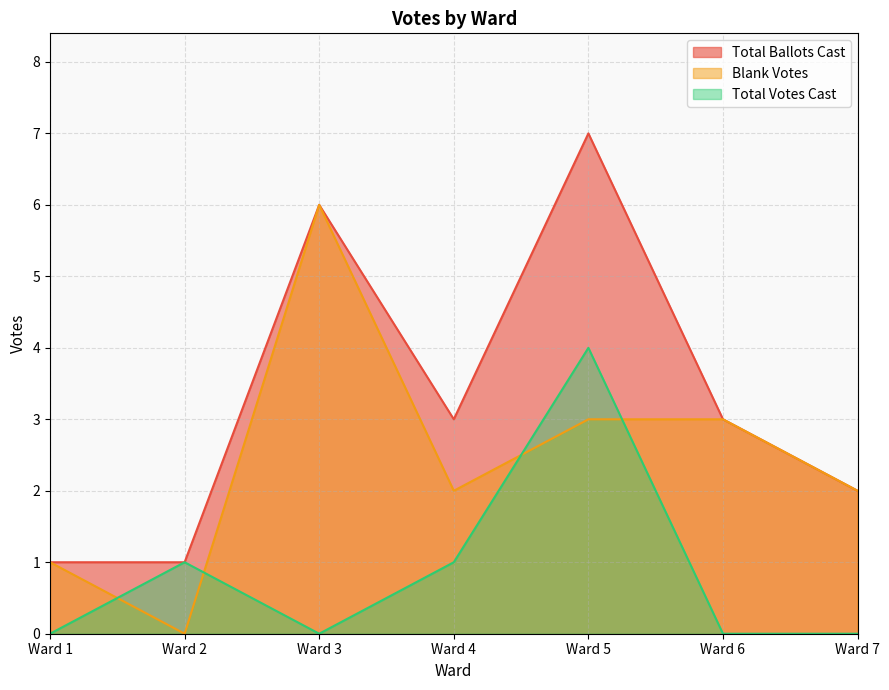

How many interior local peaks does the Total Votes Cast series have?

2